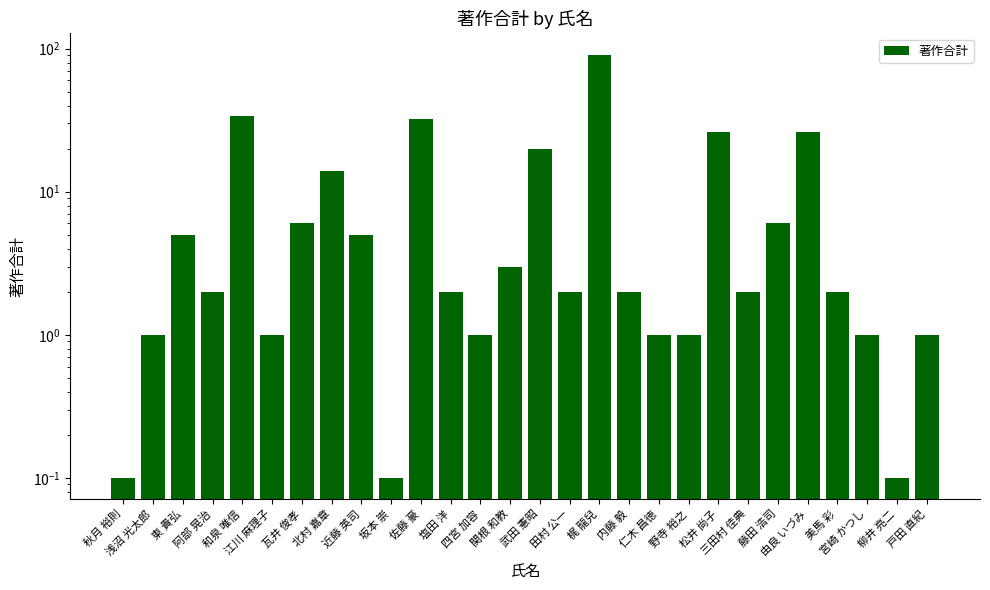

Reading left to right, transcribe all the data shown in this chart.

0.1	1.0	5.0	2.0	34.0	1.0	6.0	14.0	5.0	0.1	32.0	2.0	1.0	3.0	20.0	2.0	91.0	2.0	1.0	1.0	26.0	2.0	6.0	26.0	2.0	1.0	0.1	1.0